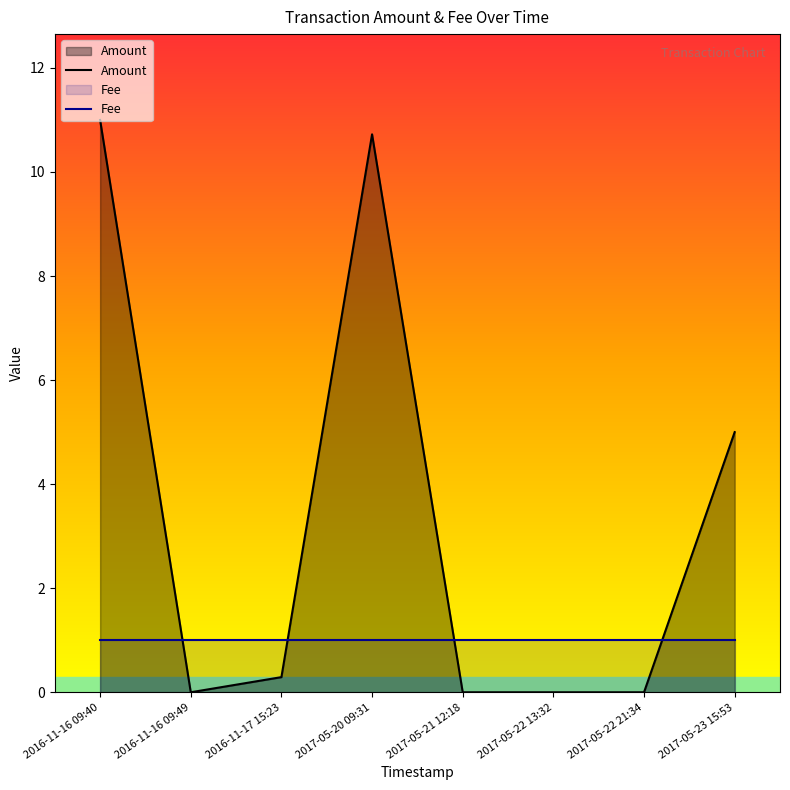

How many distinct data groups are displayed?

2